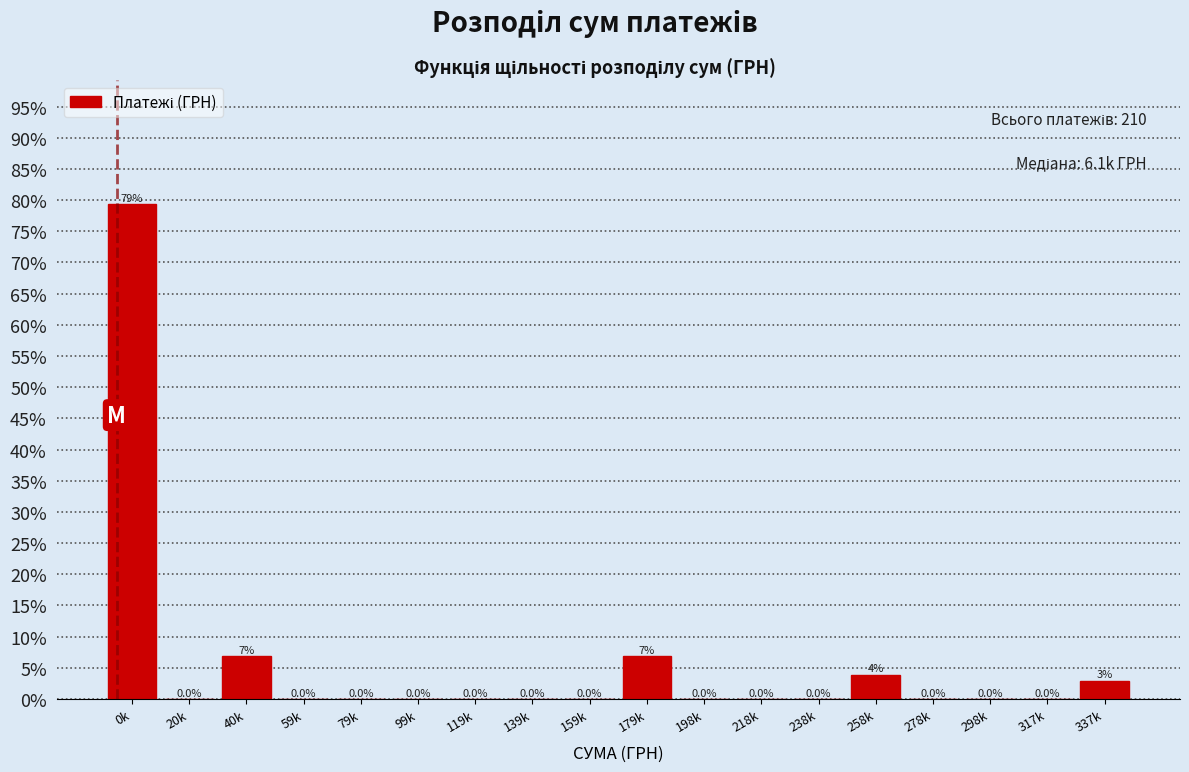

Is it true that the value at 59k is 0.0?

True